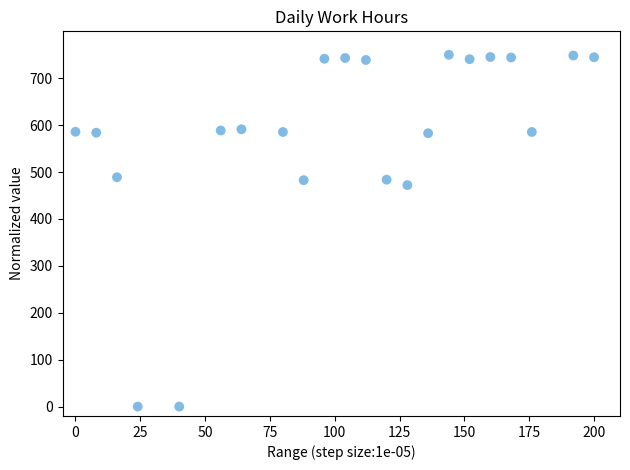

What is the range of X values (max minus min)?

200.0